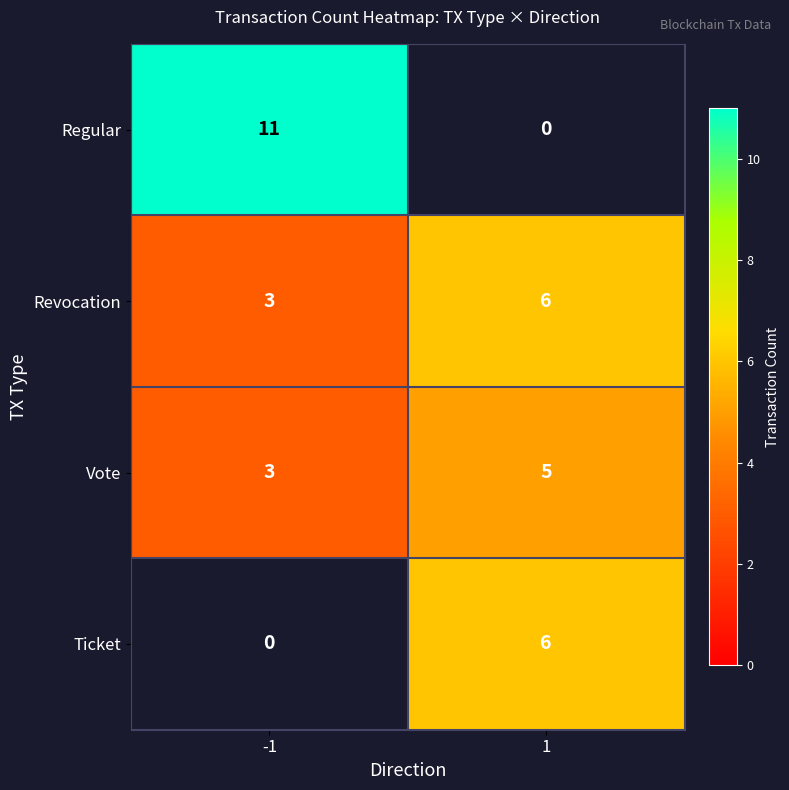

What is the minimum value shown in the chart?

3.0